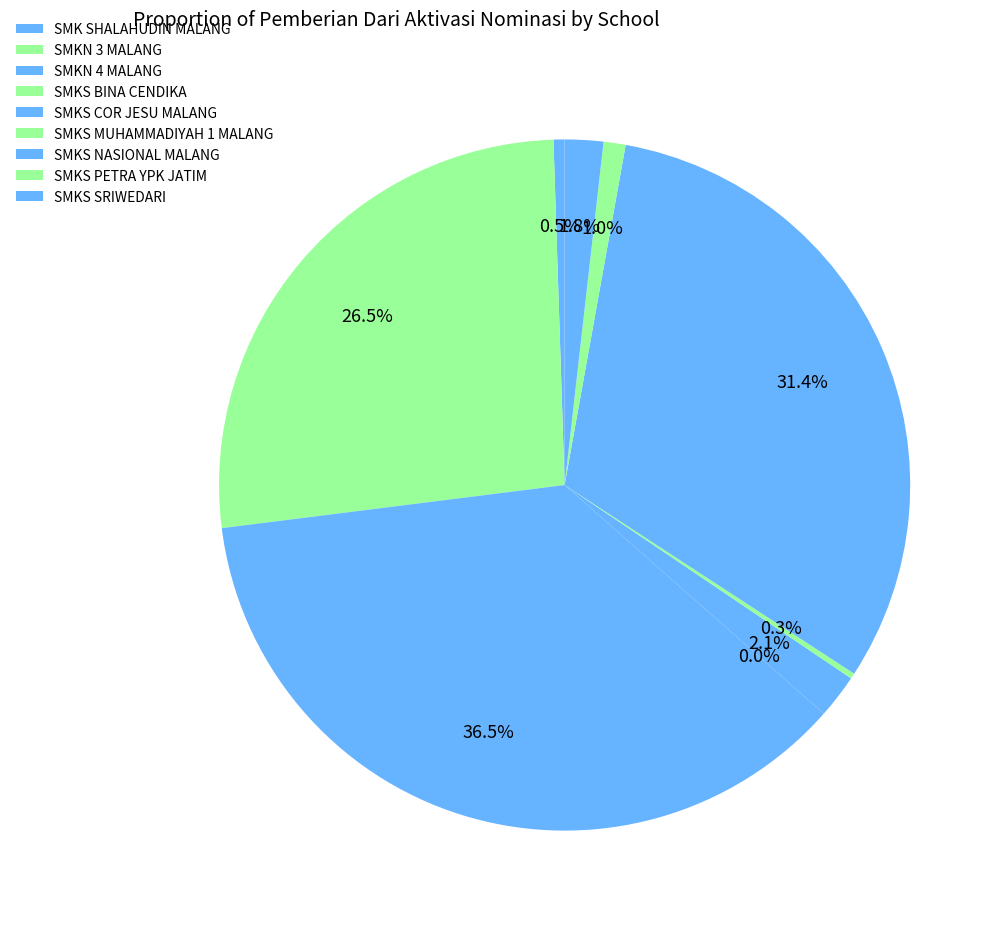

What percentage is the SMKS COR JESU MALANG slice, to the nearest percent?

2%